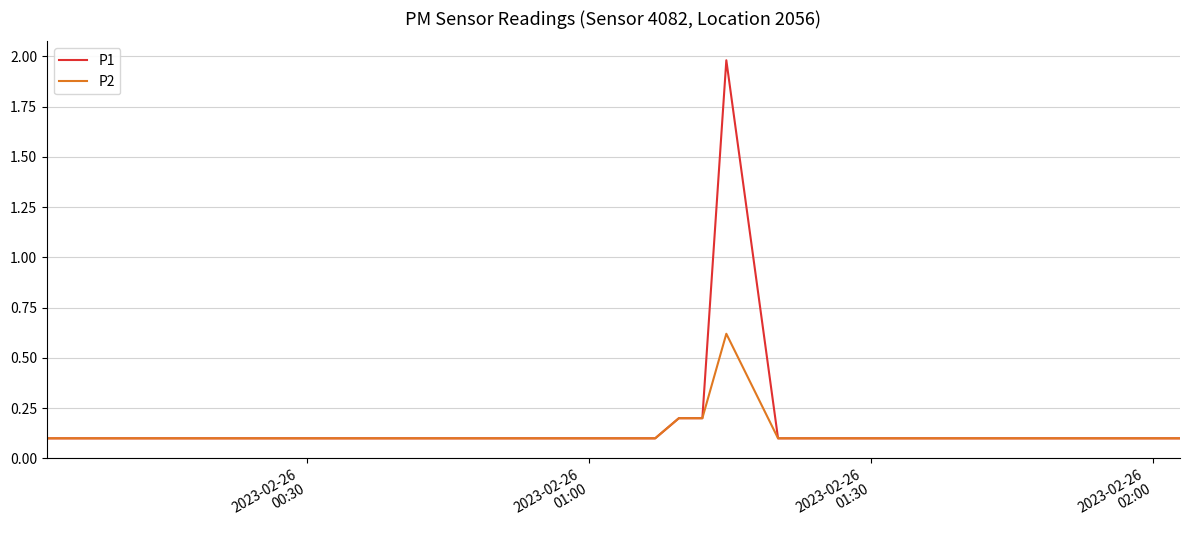

Reading right to left, list all the values displayed in this chart.

P1: 0.1	0.1	0.1	0.1	0.1	0.1	0.1	0.1	0.1	0.1	0.1	0.1	0.1	2.0	0.2	0.2	0.1	0.1	0.1	0.1	0.1	0.1	0.1	0.1	0.1	0.1	0.1	0.1	0.1	0.1	0.1	0.1	0.1	0.1	0.1	0.1	0.1	0.1	0.1	0.1
P2: 0.1	0.1	0.1	0.1	0.1	0.1	0.1	0.1	0.1	0.1	0.1	0.1	0.1	0.6	0.2	0.2	0.1	0.1	0.1	0.1	0.1	0.1	0.1	0.1	0.1	0.1	0.1	0.1	0.1	0.1	0.1	0.1	0.1	0.1	0.1	0.1	0.1	0.1	0.1	0.1